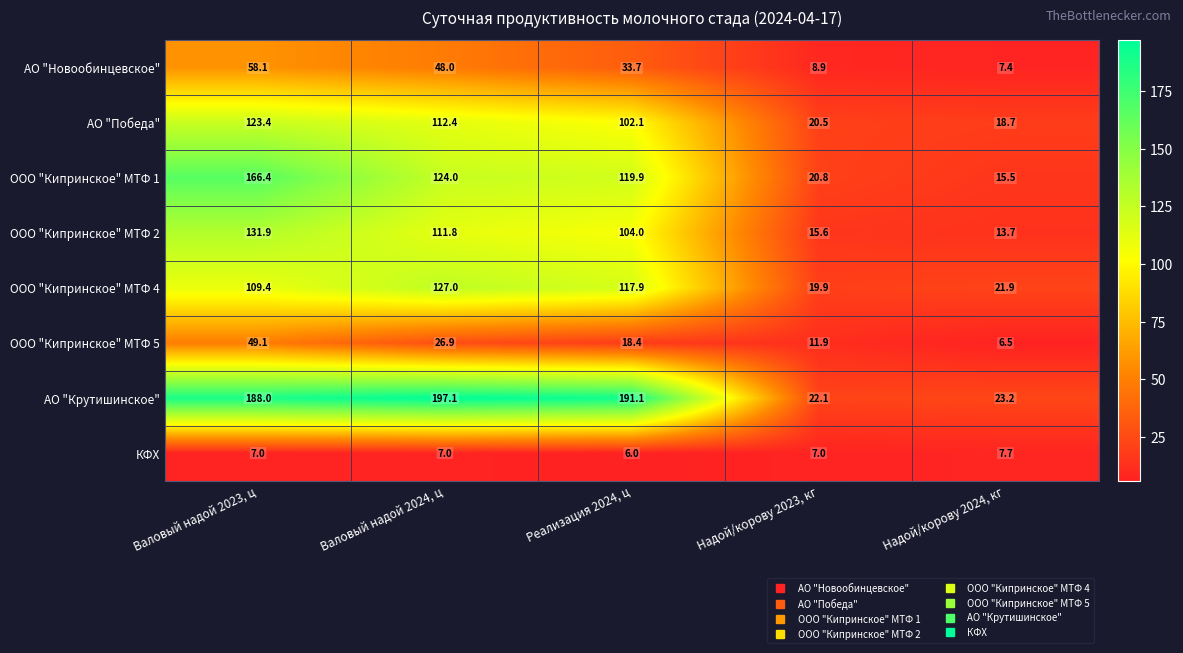

Which series changed the most between Валовый надой 2023, ц and Реализация 2024, ц?

ООО "Кипринское" МТФ 1